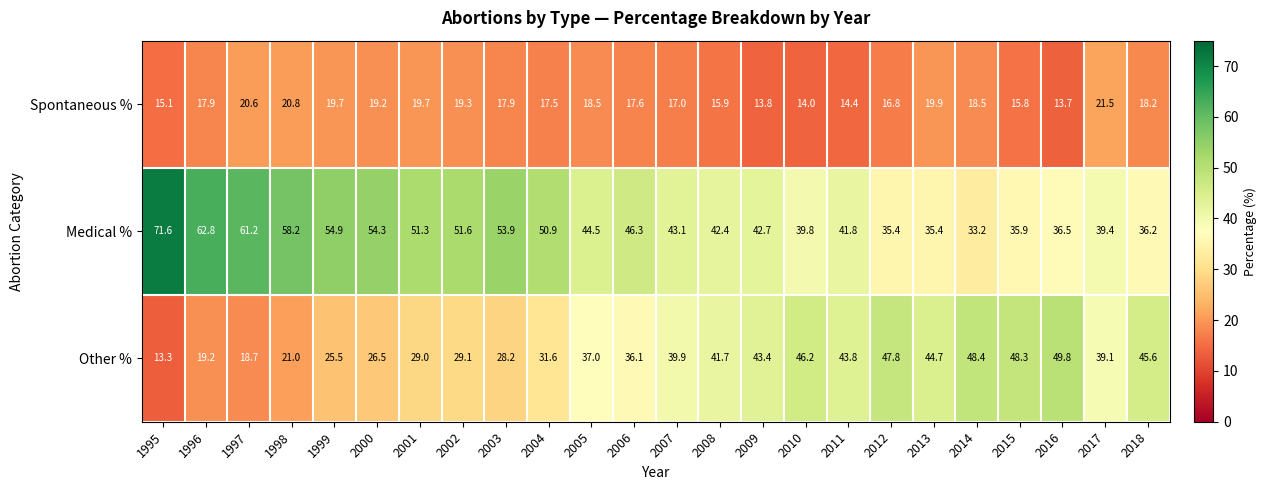

Count the number of data series in this chart.

3